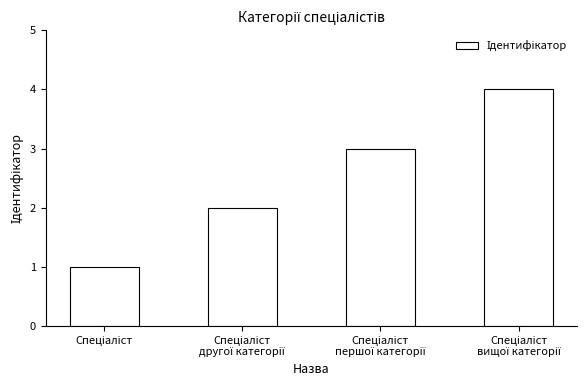

What is the difference between the maximum and minimum values?

3